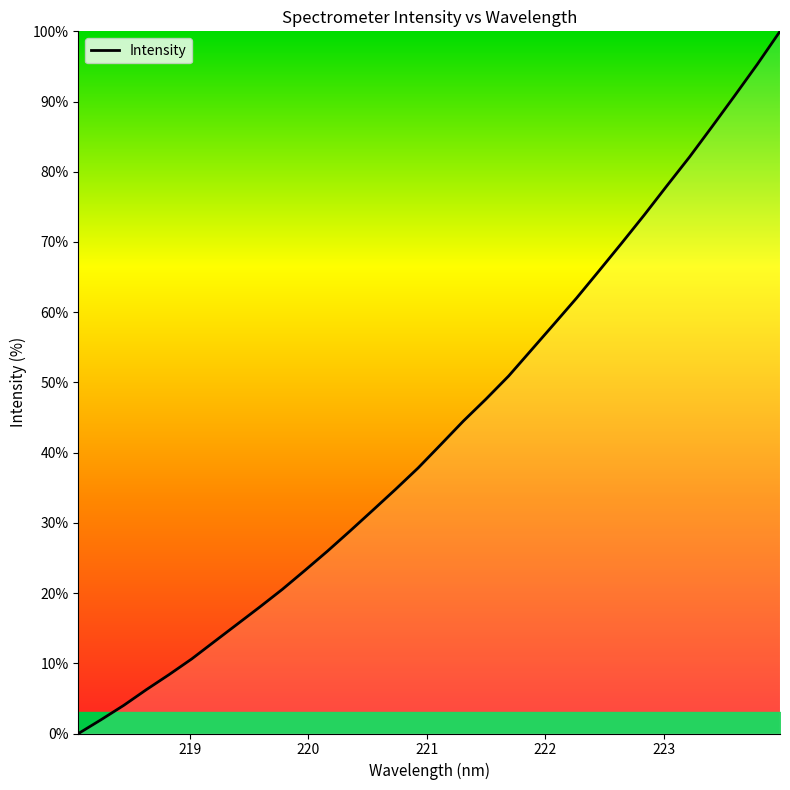

What is the maximum value shown in the chart?

100.0